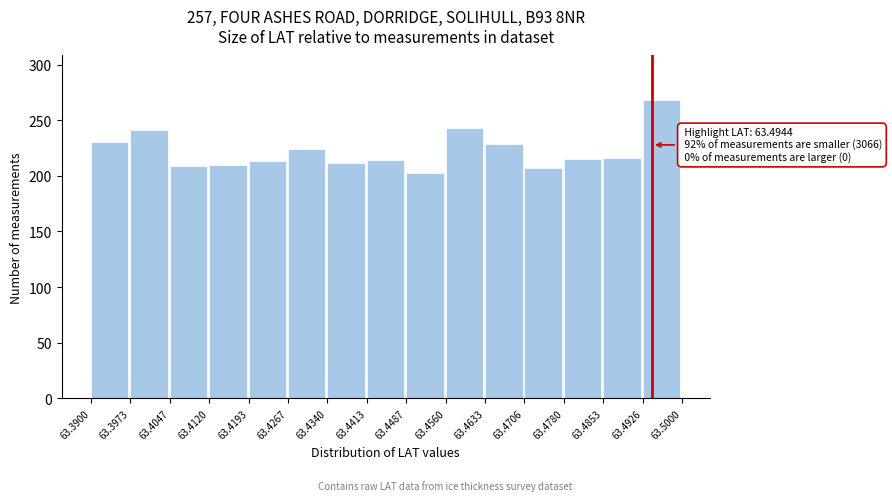

Over which range of the x-axis is the bar tallest?

63.4926 to 63.5000